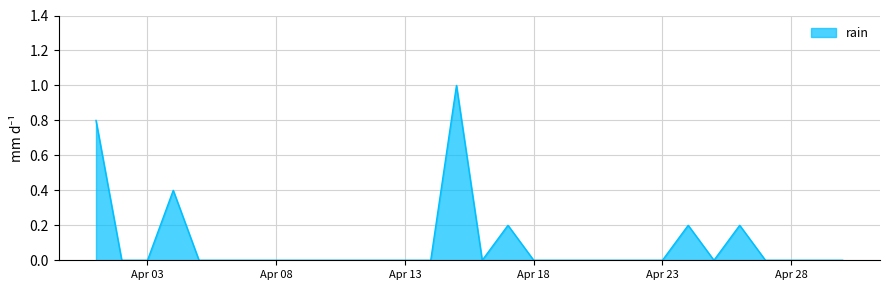

What is the difference between the maximum and minimum values?

1.0